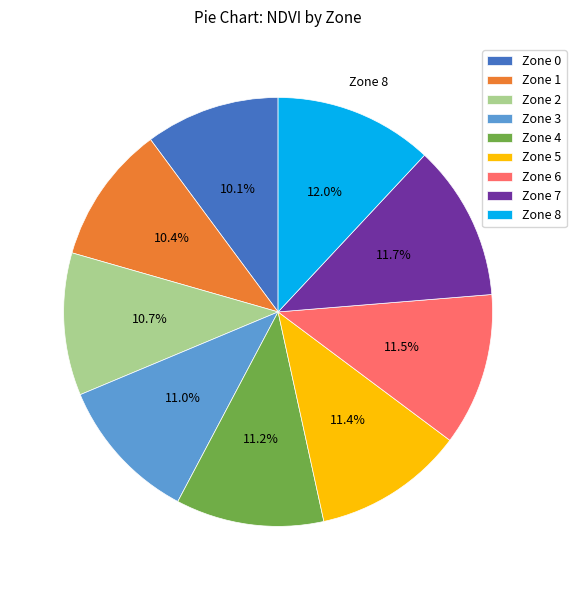

Does Zone 2 account for over 50% of the chart?

No